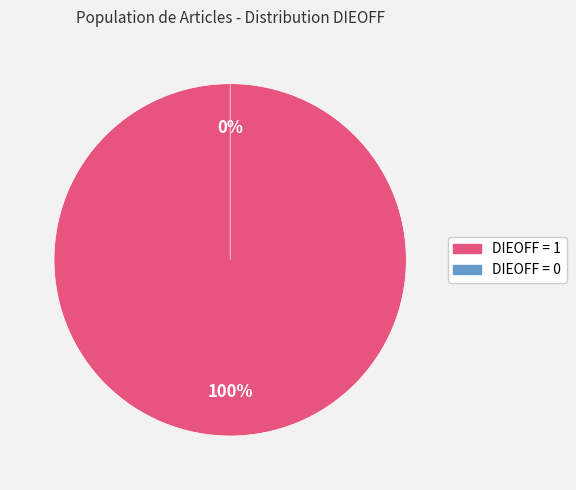

What is the smallest slice in the pie chart?

38B269C8 (DIEOFF=0)